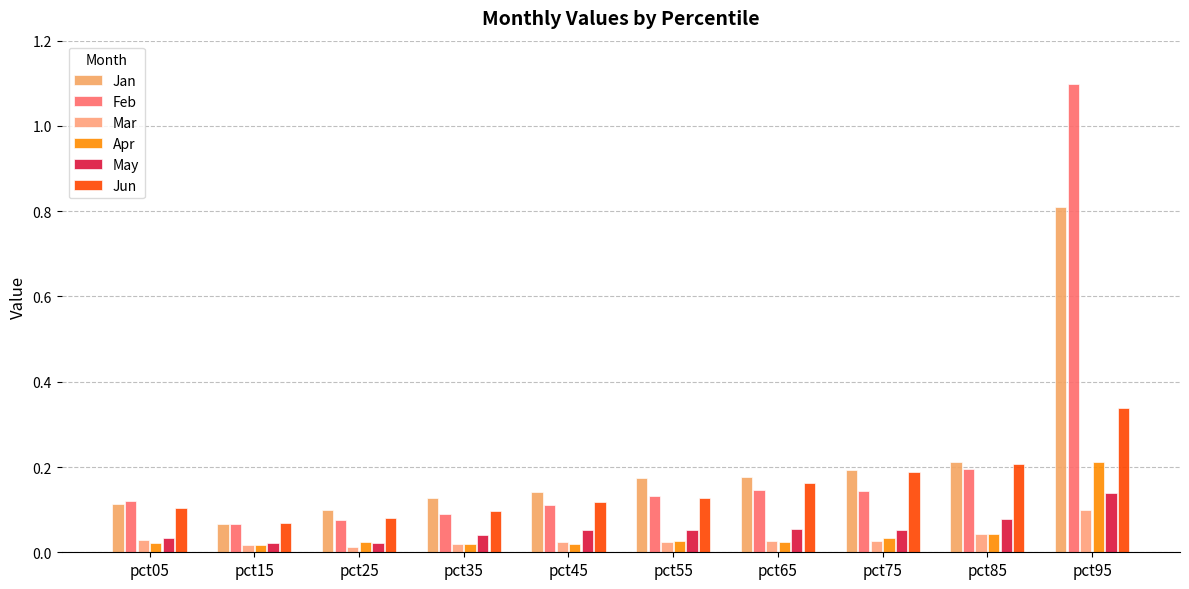

What is the total value across all series at pct95?

2.7